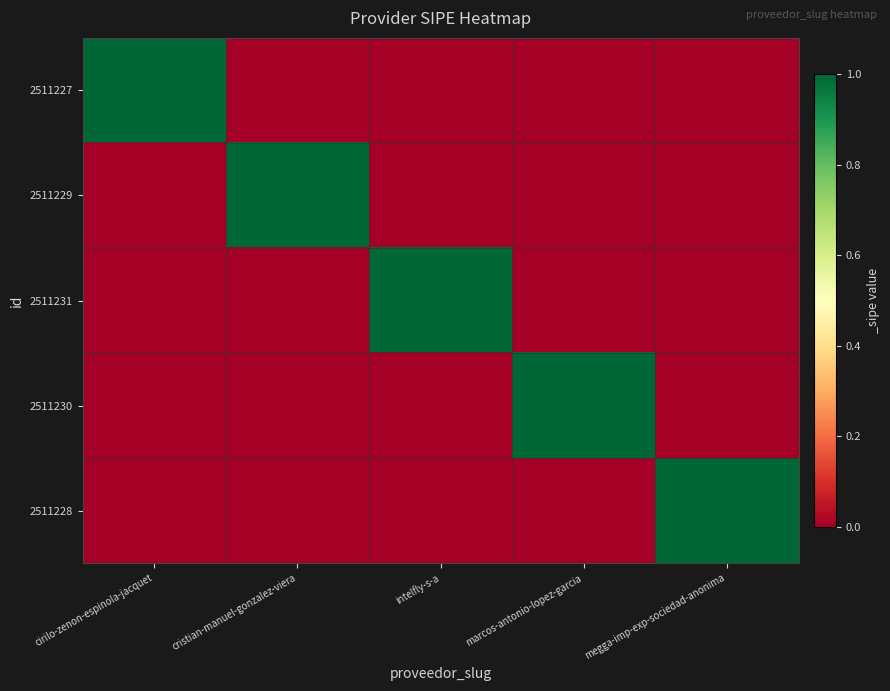

At which category does the chart reach its minimum across all series?

cristian-manuel-gonzalez-viera